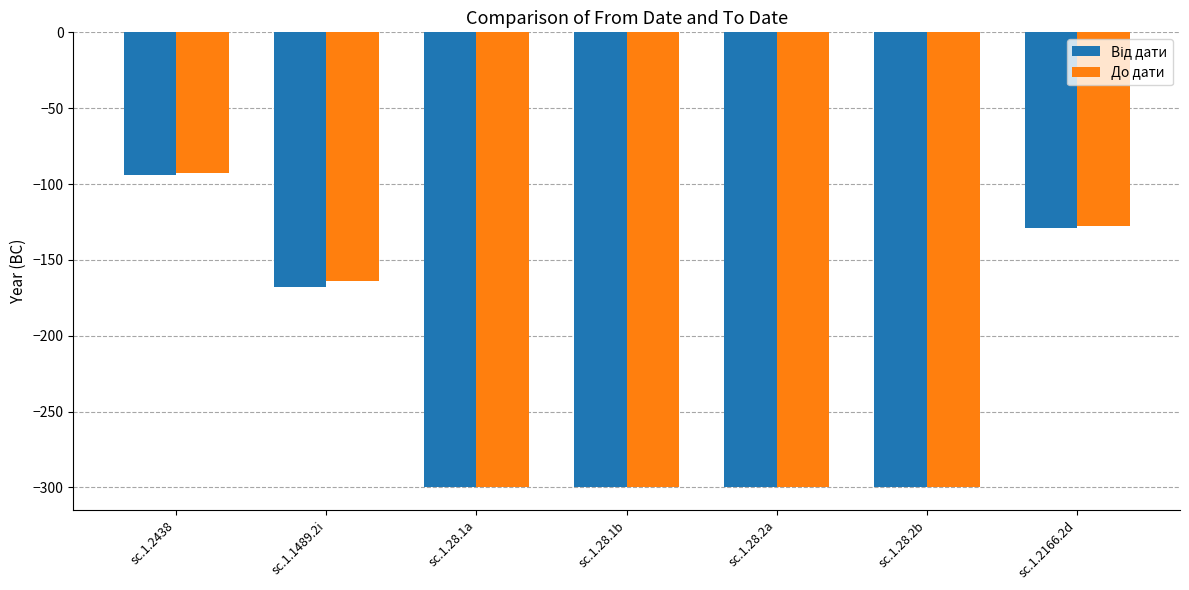

At which category does the chart reach its peak across all series?

sc.1.2438